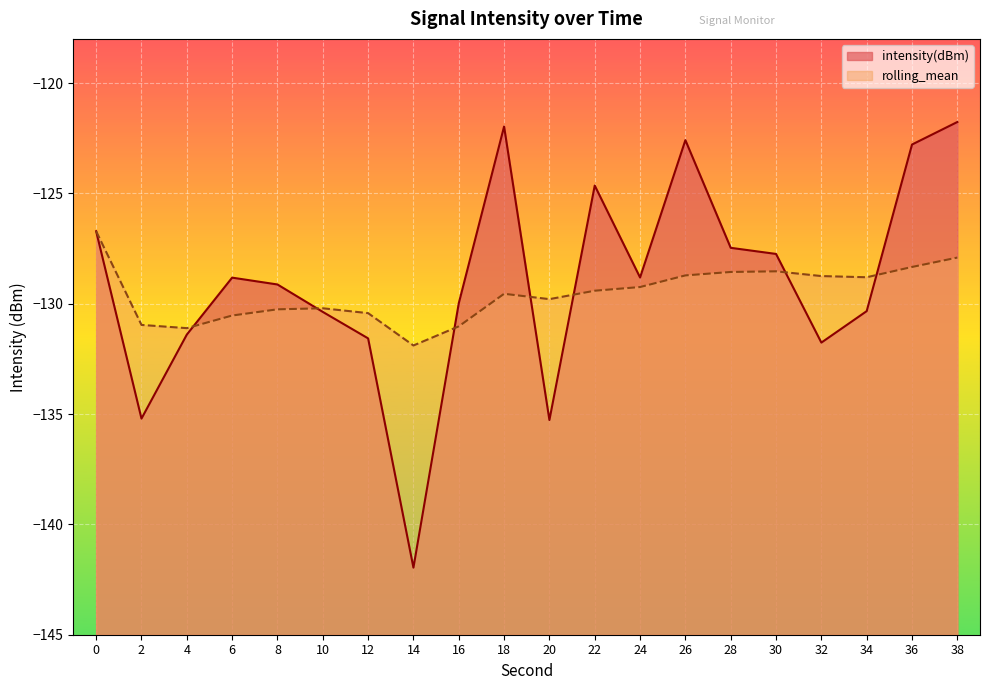

What is the difference between the maximum and minimum values in the intensity(dBm) series?

20.2